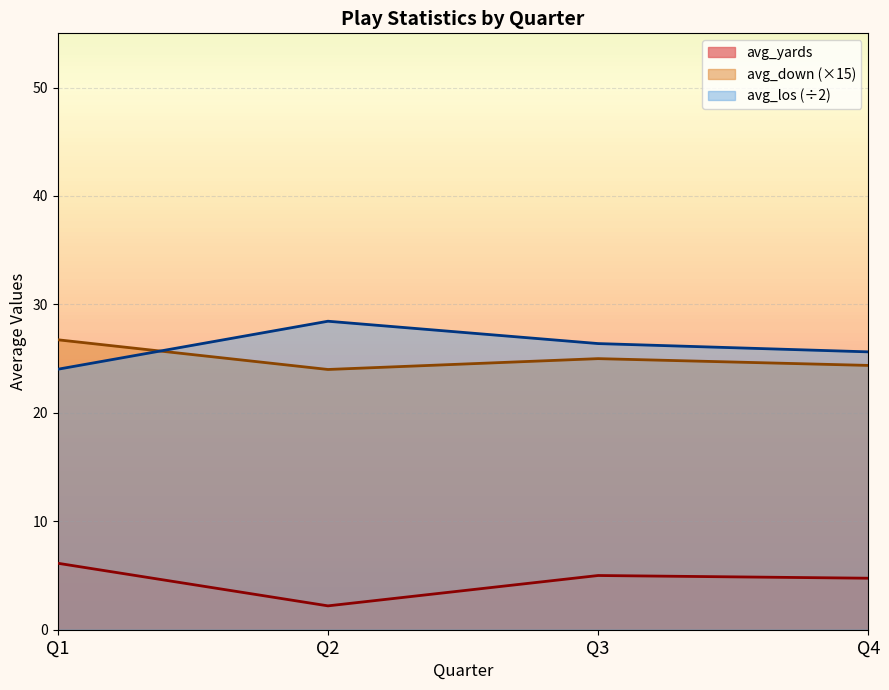

True or false: avg_yards and avg_los intersect in this chart.

False